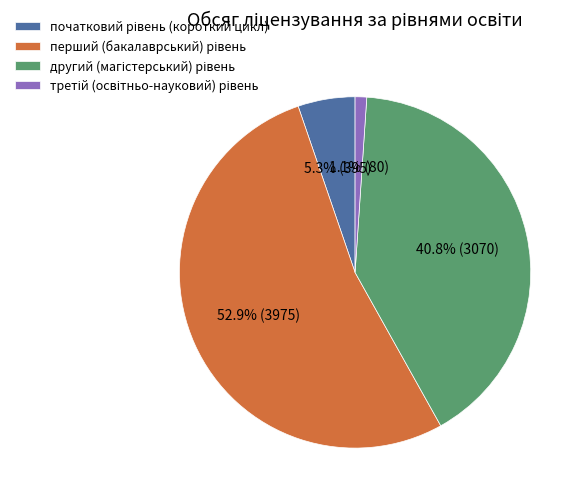

Is there a majority slice in this chart?

Yes